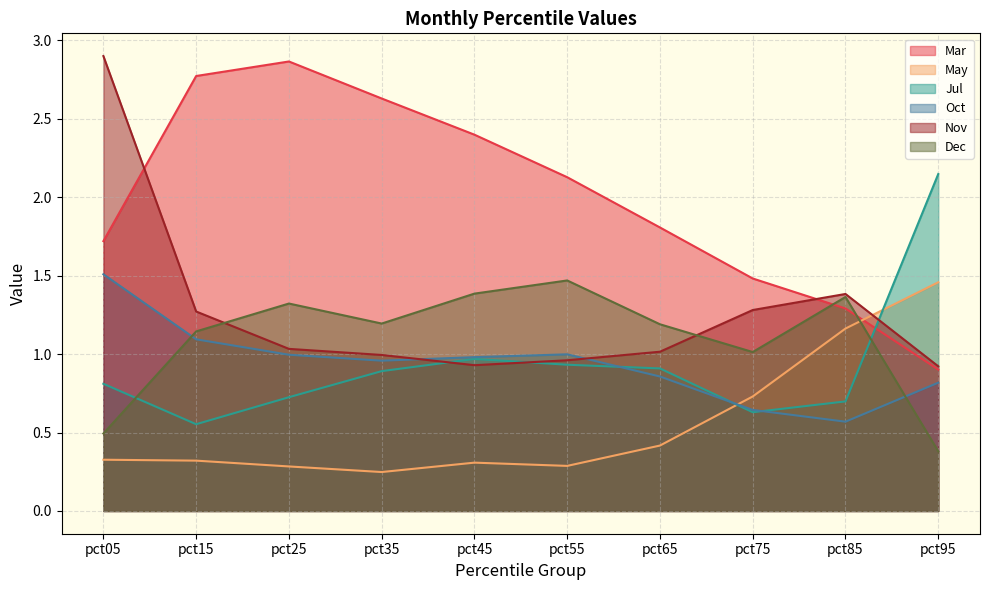

Rank the series by their maximum value, from lowest to highest.

May, Dec, Oct, Jul, Mar, Nov